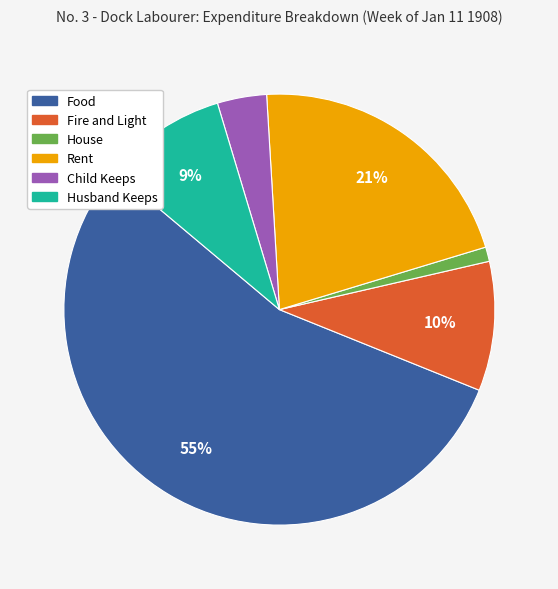

Which slice represents more than half of the pie?

Food